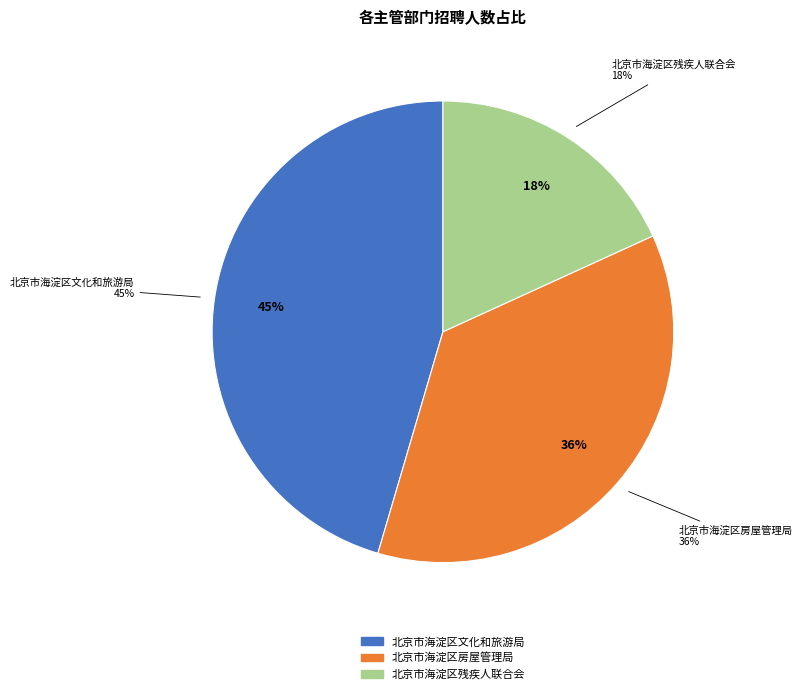

Is it true that 北京市海淀区房屋管理局 is 36% of the pie?

True